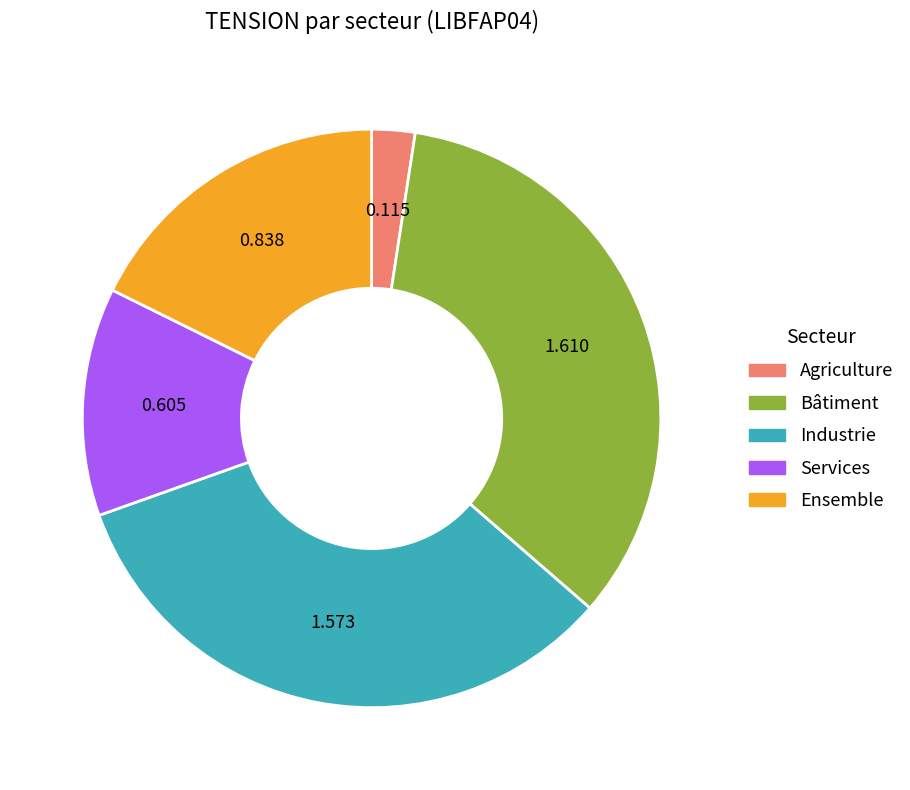

Does Bâtiment account for over 50% of the chart?

No